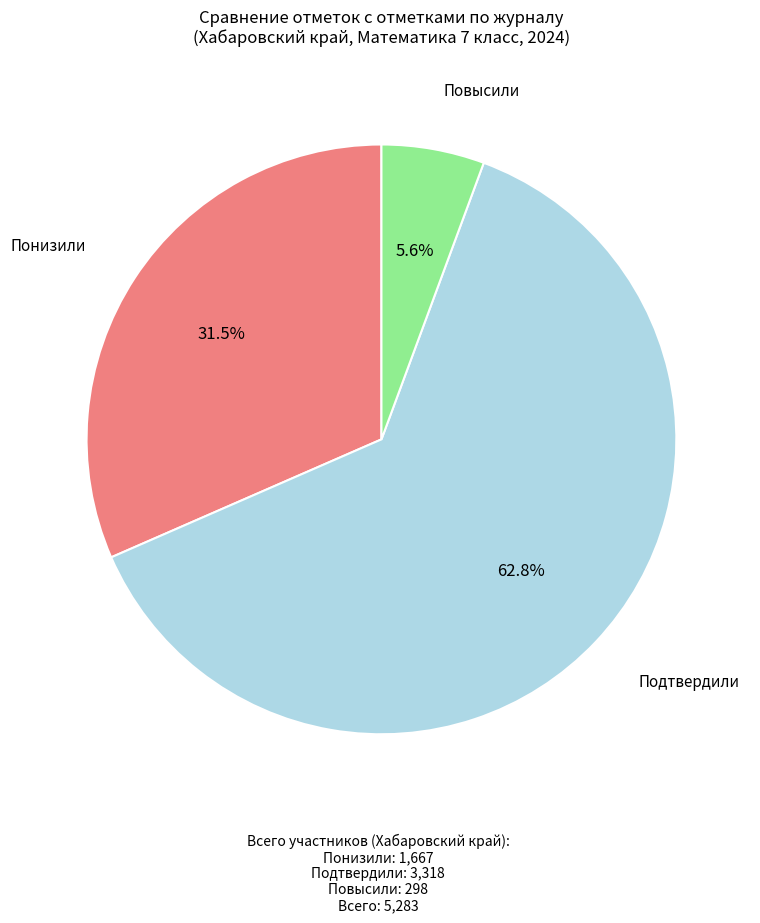

Does any single category account for the majority?

Yes